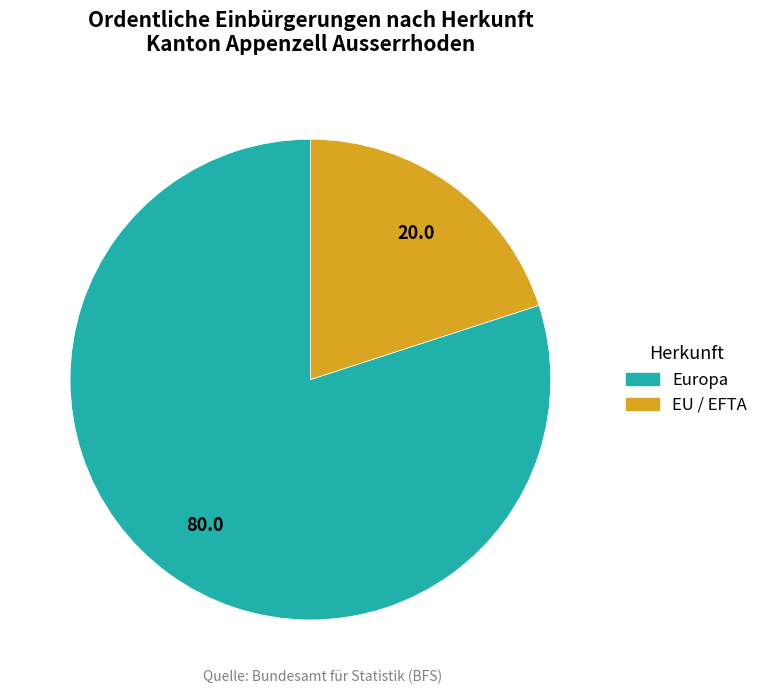

Is there a majority slice in this chart?

Yes